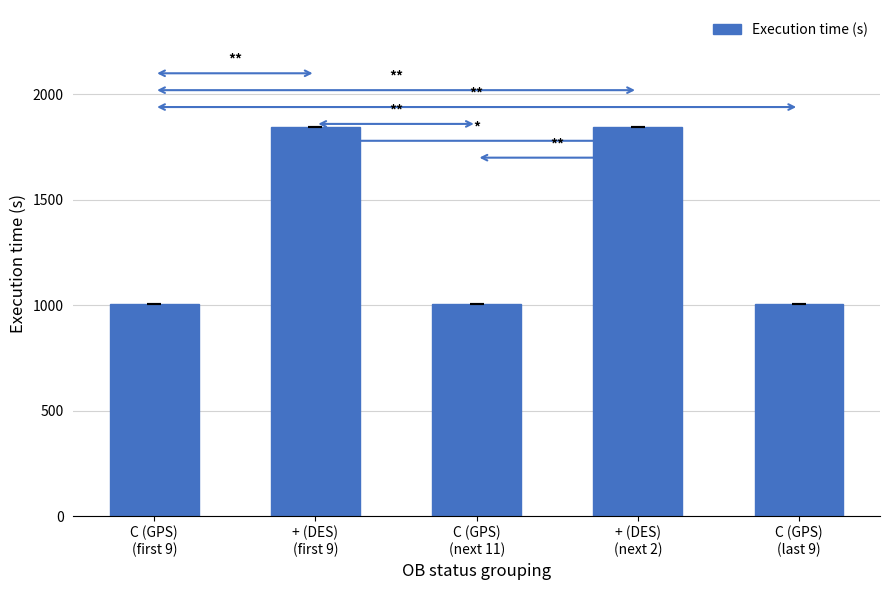

What is the label of the 5th bar from the left?

C (GPS)
(last 9)